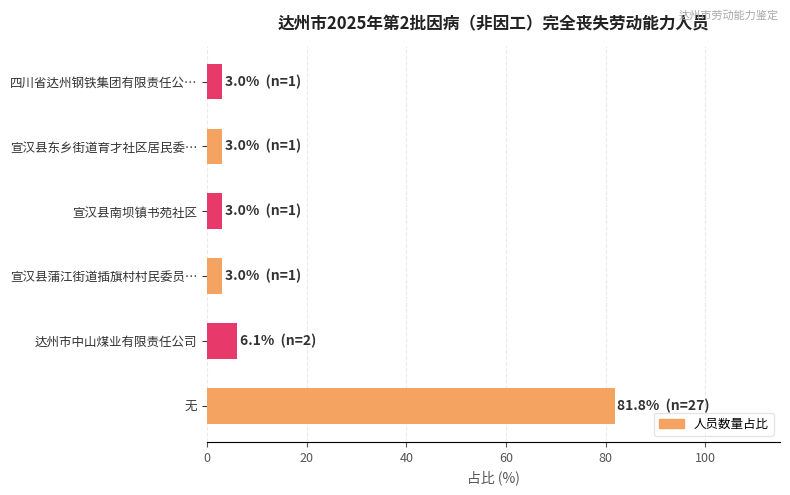

What is the sum of all values?

100.0